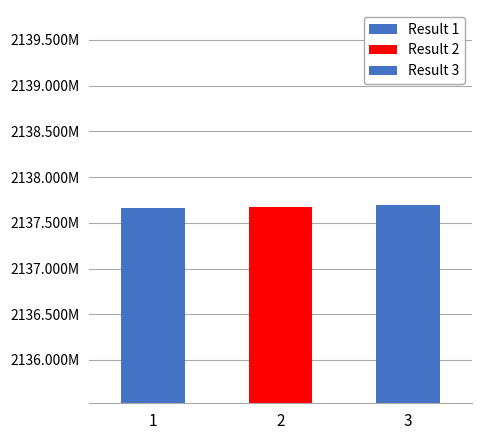

What is the average value?

2137676667